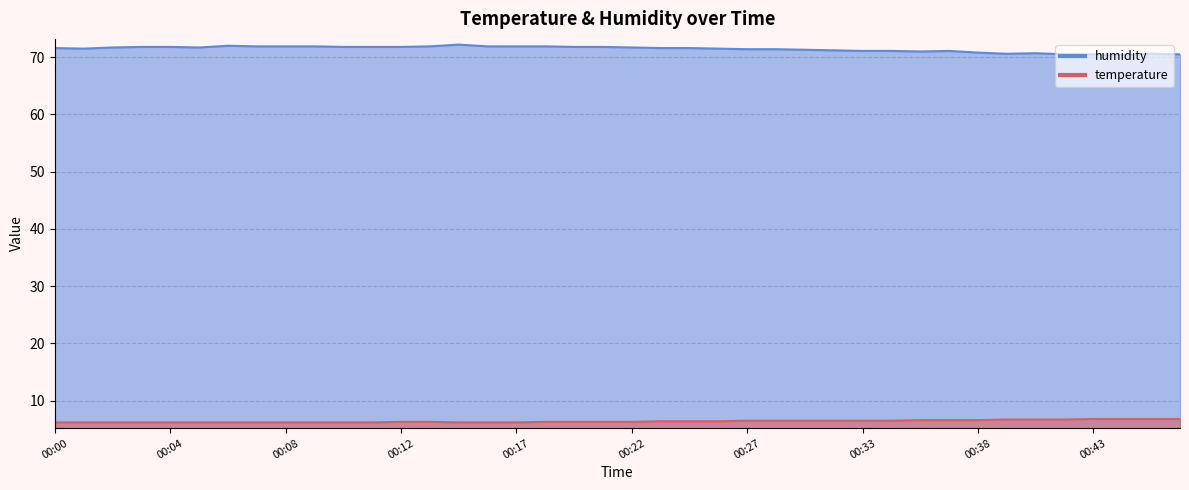

Reading left to right, extract all data points from this chart.

temperature: 00:00=6.2	00:01=6.2	00:02=6.2	00:03=6.2	00:04=6.2	00:05=6.2	00:06=6.2	00:07=6.2	00:08=6.2	00:09=6.2	00:10=6.2	00:11=6.2	00:12=6.3	00:14=6.3	00:15=6.2	00:16=6.2	00:17=6.2	00:18=6.3	00:19=6.3	00:21=6.3	00:22=6.3	00:23=6.4	00:25=6.4	00:26=6.4	00:27=6.5	00:29=6.5	00:30=6.5	00:32=6.5	00:33=6.5	00:34=6.5	00:36=6.6	00:37=6.6	00:38=6.6	00:39=6.7	00:40=6.7	00:42=6.7	00:43=6.8	00:44=6.8	00:46=6.8	00:47=6.8
humidity: 00:00=71.6	00:01=71.5	00:02=71.7	00:03=71.8	00:04=71.8	00:05=71.7	00:06=72.0	00:07=71.9	00:08=71.9	00:09=71.9	00:10=71.8	00:11=71.8	00:12=71.8	00:14=71.9	00:15=72.2	00:16=71.9	00:17=71.9	00:18=71.9	00:19=71.8	00:21=71.8	00:22=71.7	00:23=71.6	00:25=71.6	00:26=71.5	00:27=71.4	00:29=71.4	00:30=71.3	00:32=71.2	00:33=71.1	00:34=71.1	00:36=71.0	00:37=71.1	00:38=70.8	00:39=70.6	00:40=70.7	00:42=70.5	00:43=70.5	00:44=70.4	00:46=70.6	00:47=70.5